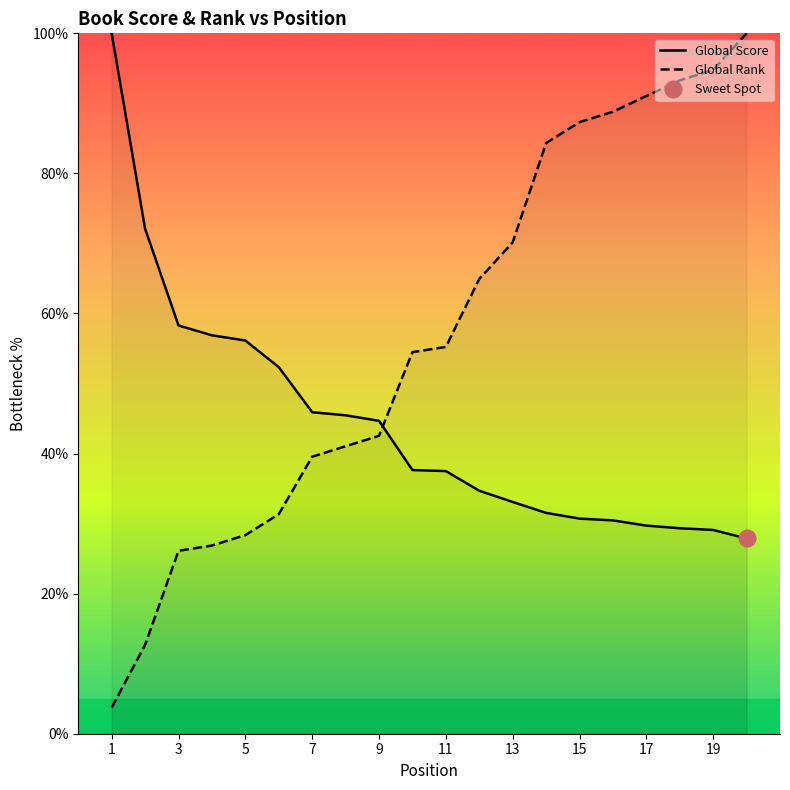

What is the difference between the Global Rank values at 7 and 11?

15.7